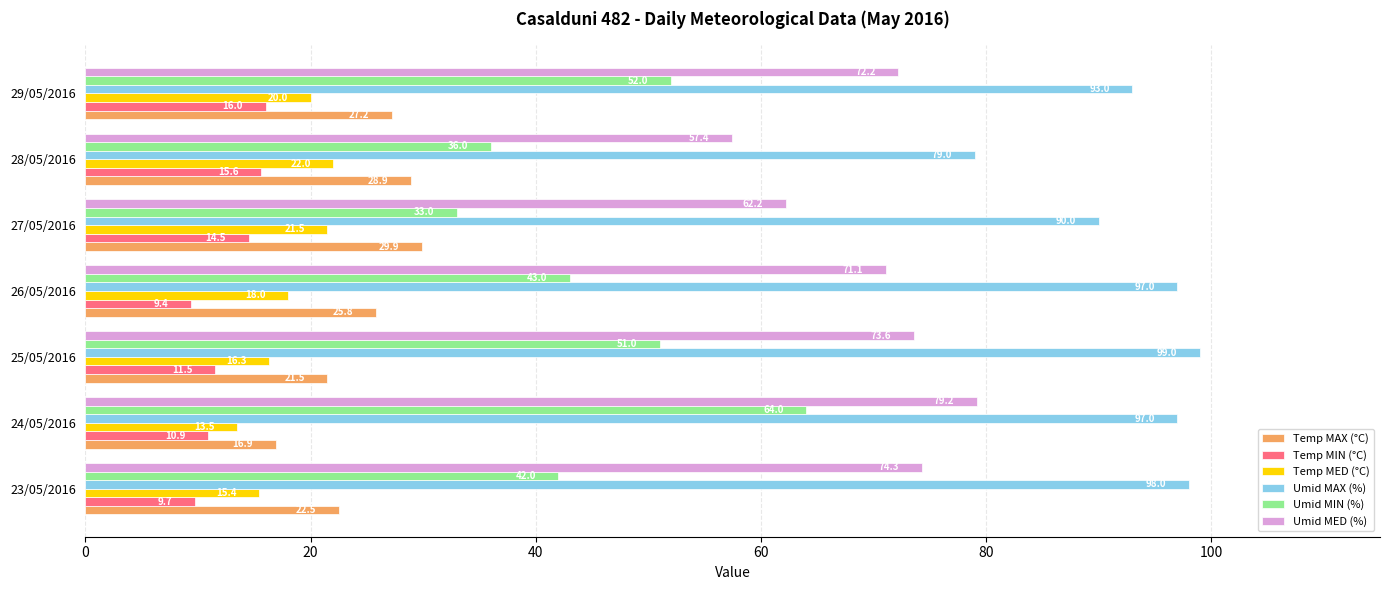

Which series has the largest total across all categories?

Umid MAX (%)